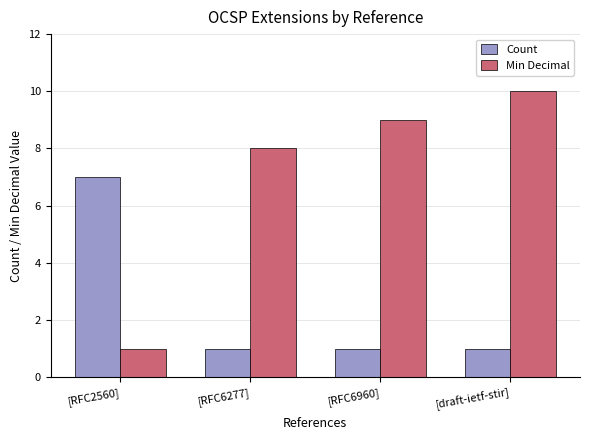

How many bars are there in total?

8